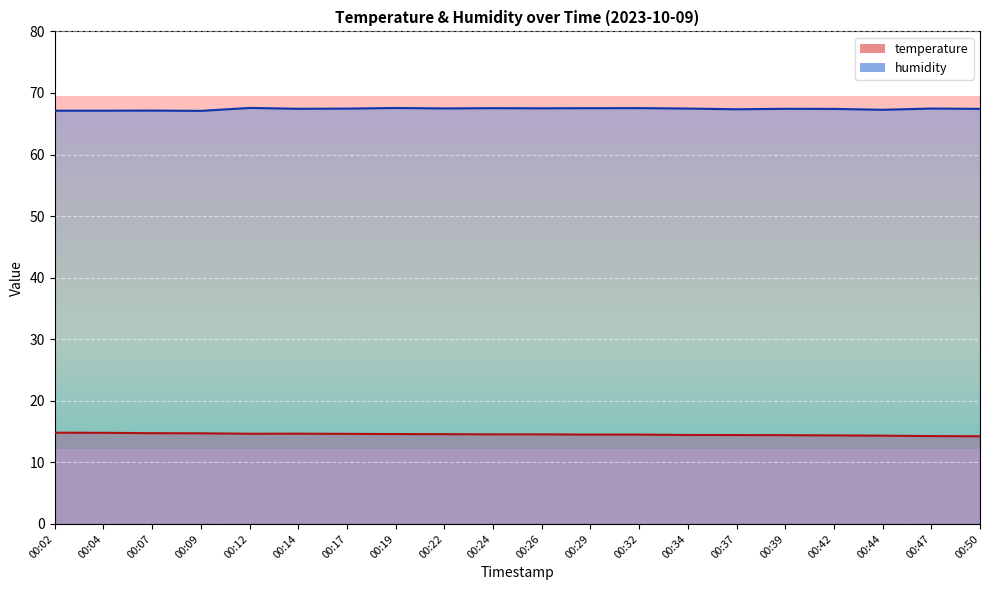

Which has a higher value, 00:14 or 00:34?

00:14